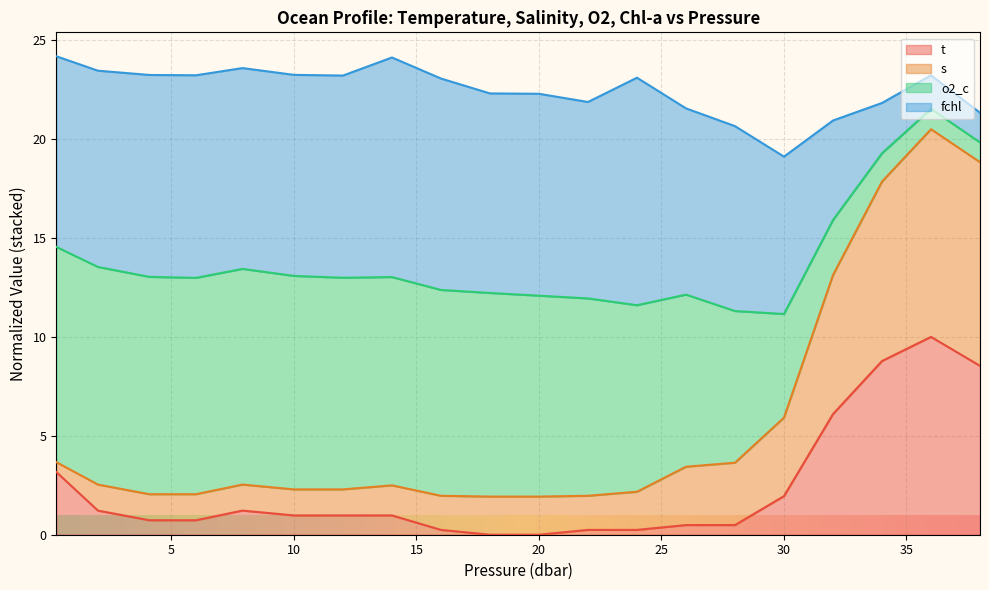

What is the difference between the t values at 24.0 and 10.0?

0.7